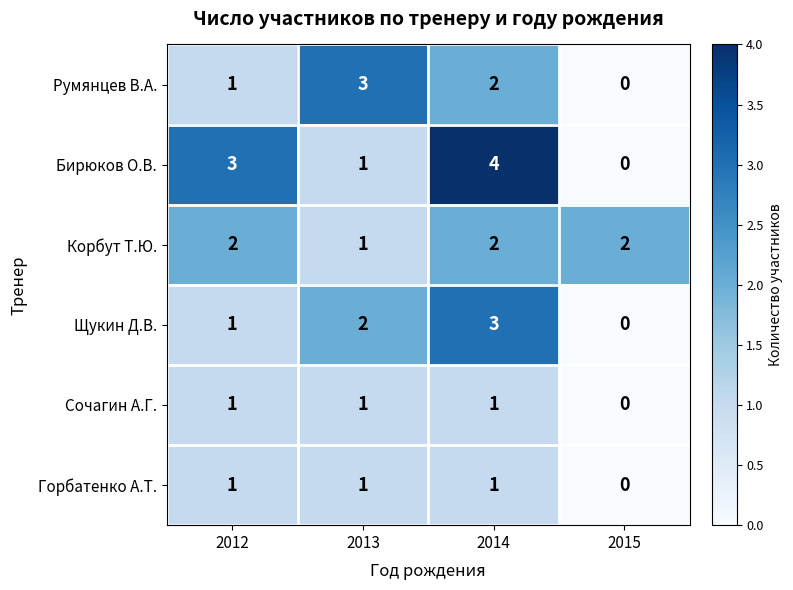

Which category has the highest value across all series?

2014